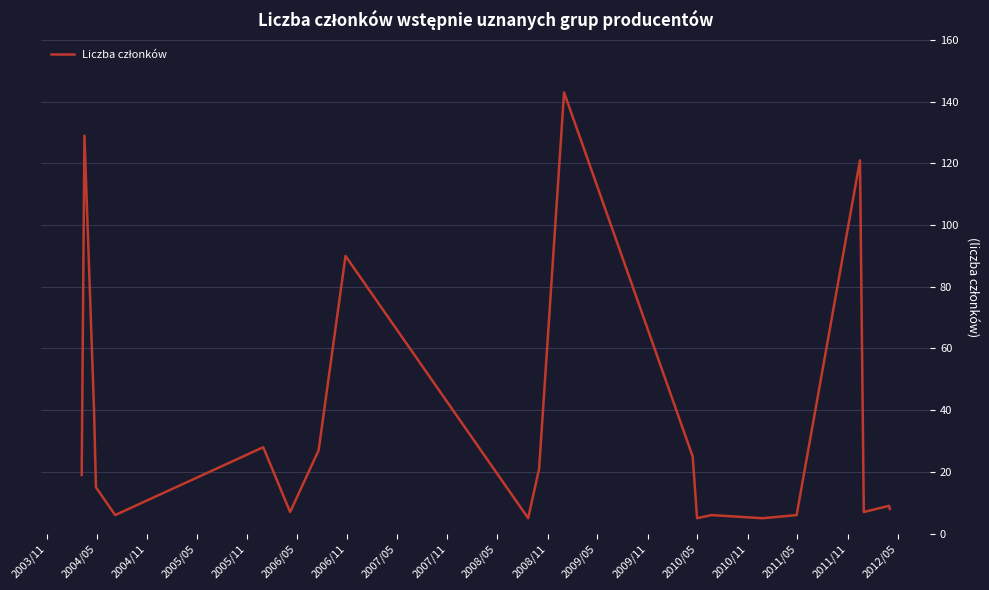

What is the maximum value shown in the chart?

143